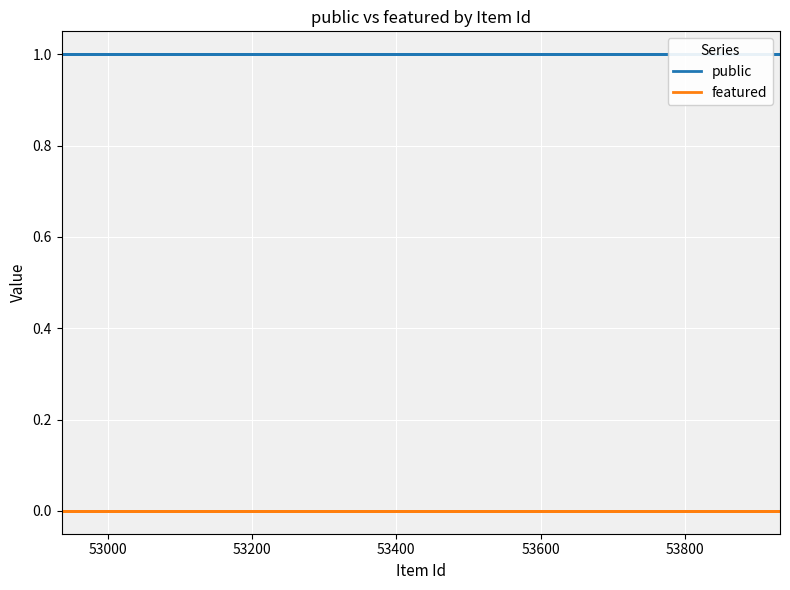

What value does the public series have at 53400?

1